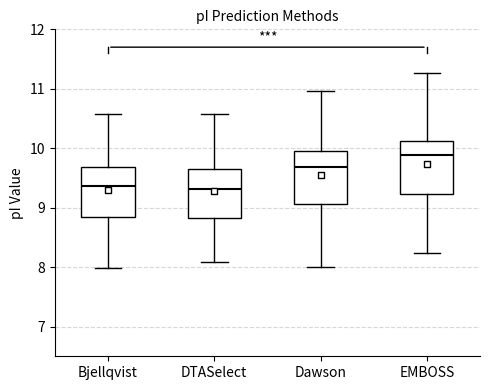

Which box's median line is the highest?

EMBOSS